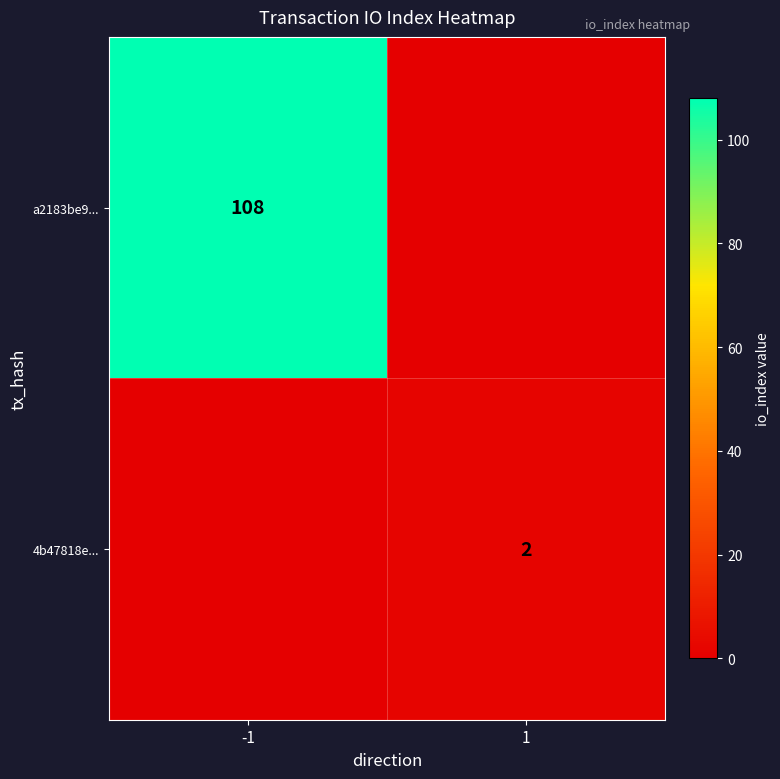

At how many categories does at least one series exceed 30?

1